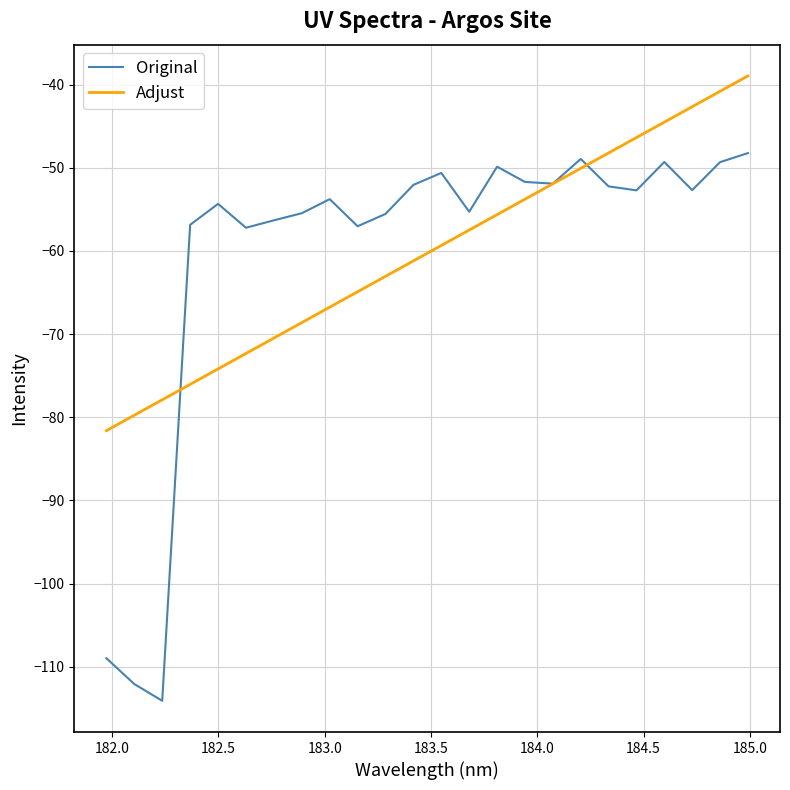

Which series has the largest range (max minus min)?

Original